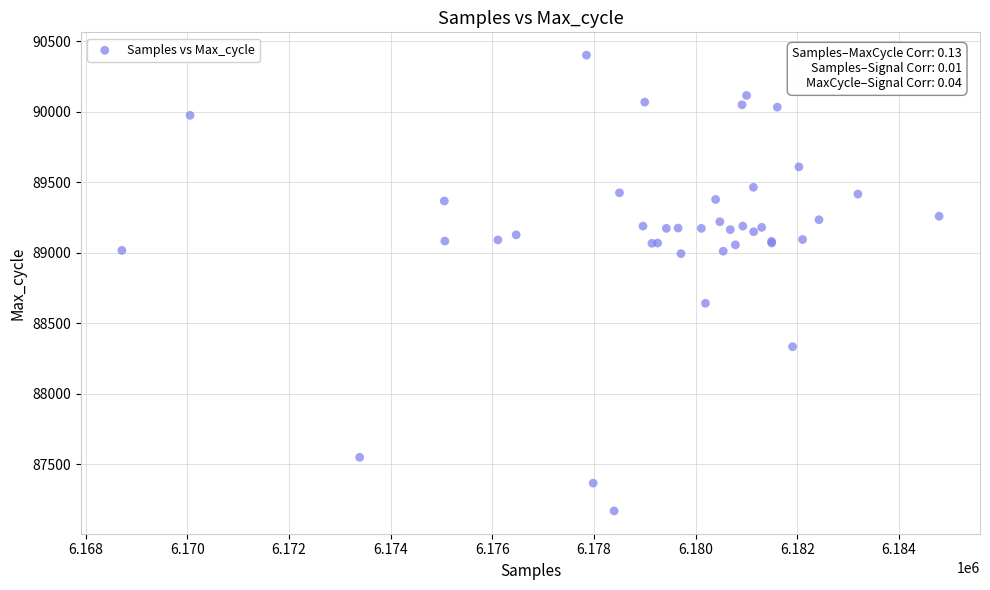

What Y value in the scatter plot is closest to 88785?

88642